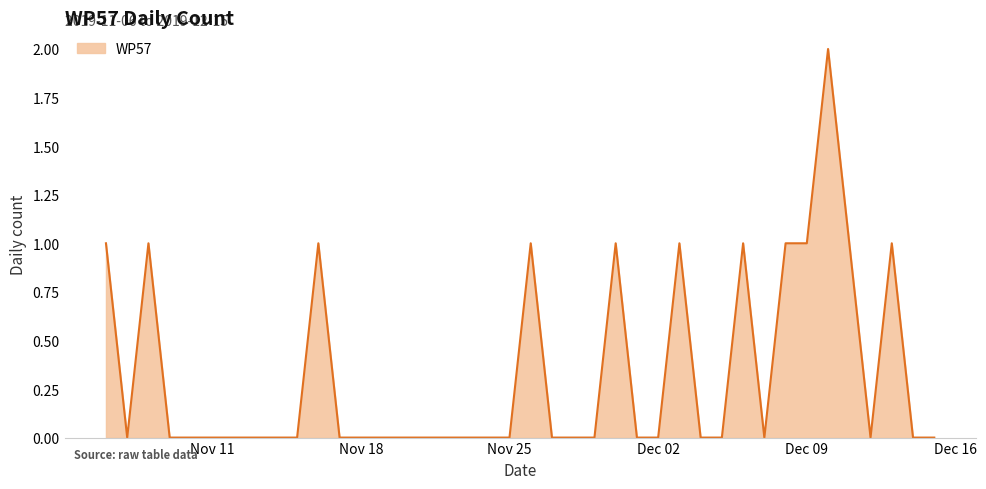

How many lines are shown in the chart?

1